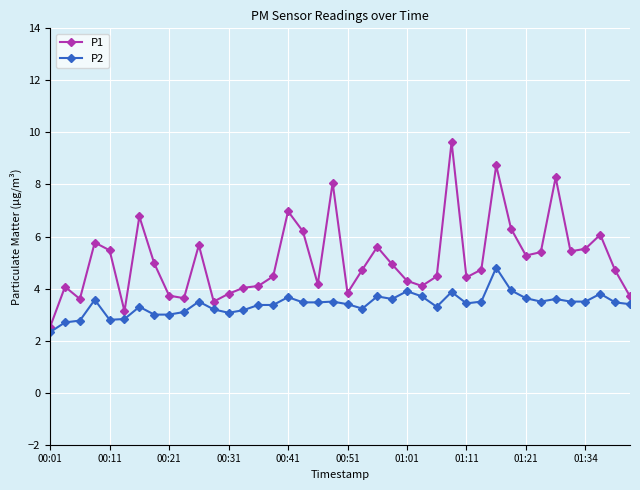

True or false: P1 has more than 0 interior local peaks.

True